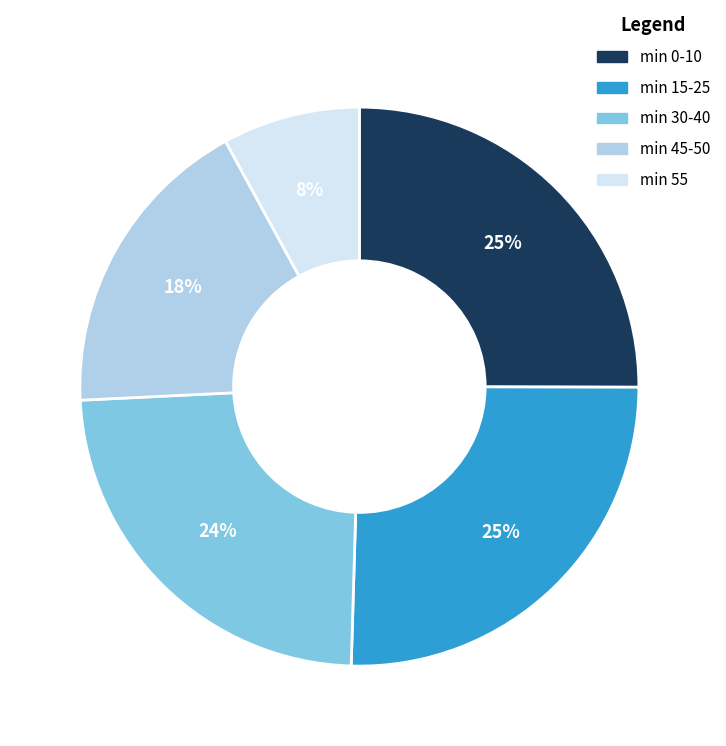

Is it true that min 30-40 is 18% of the pie?

False